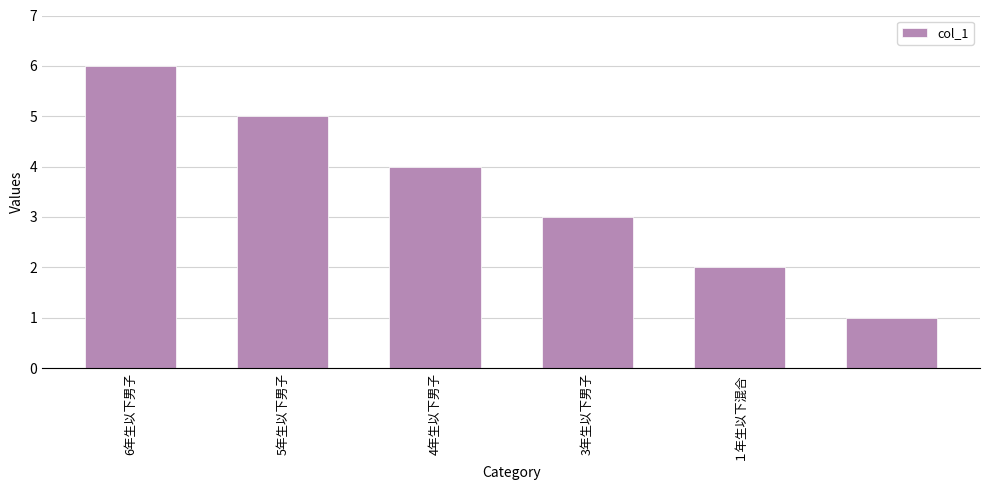

What is the difference between the second highest and second lowest values?

3